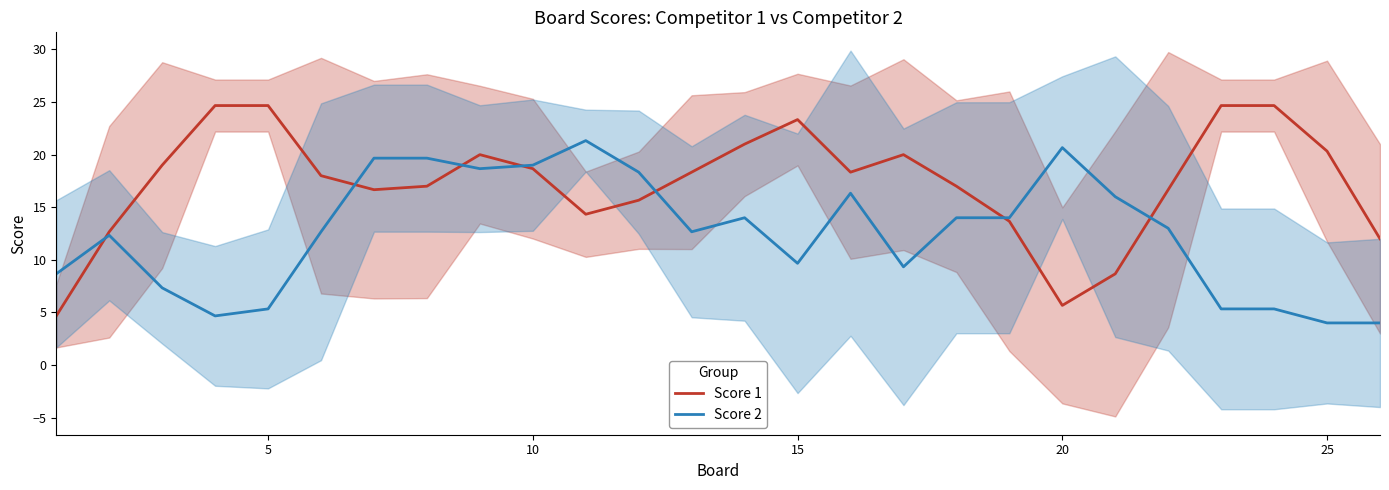

What is the highest value of the Score 1 series?

24.7